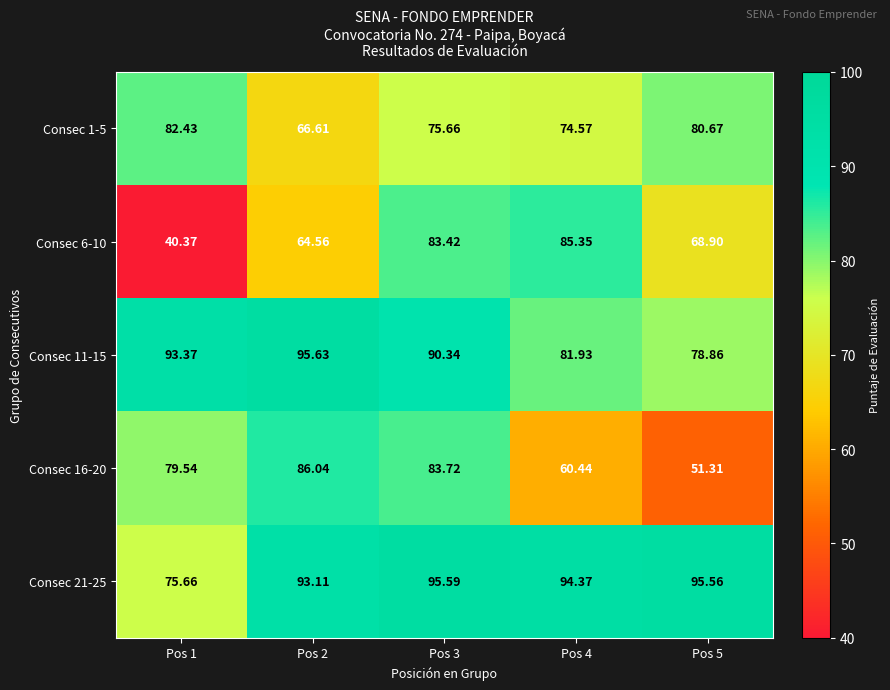

Count the number of categories in the chart.

5